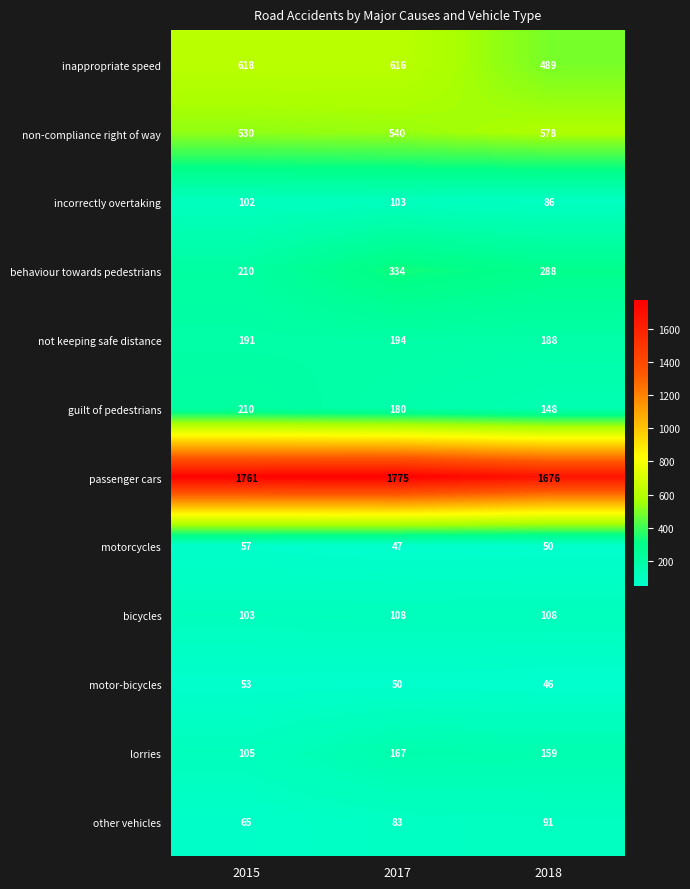

What is the difference between the second highest and minimum values in the passenger cars series?

85